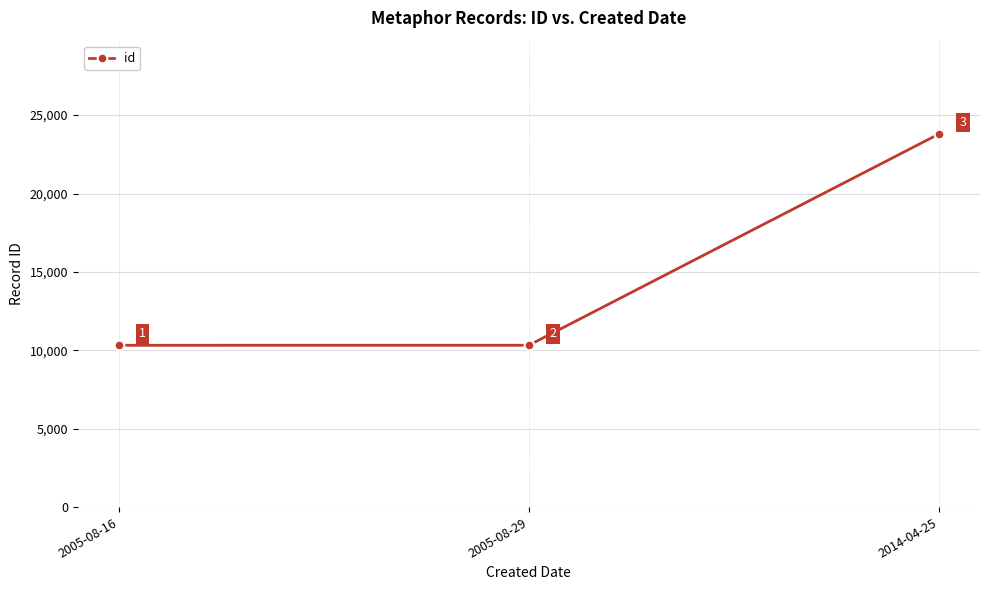

What is the greatest value displayed?

23799